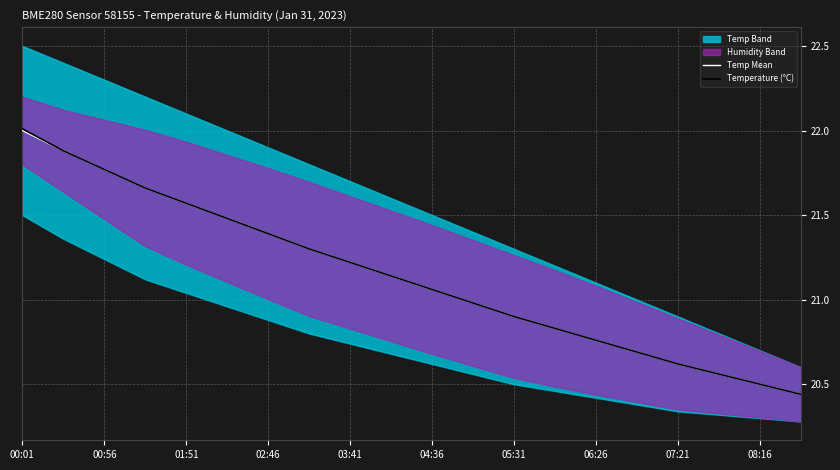

Is this an area chart (filled region under the line)?

No